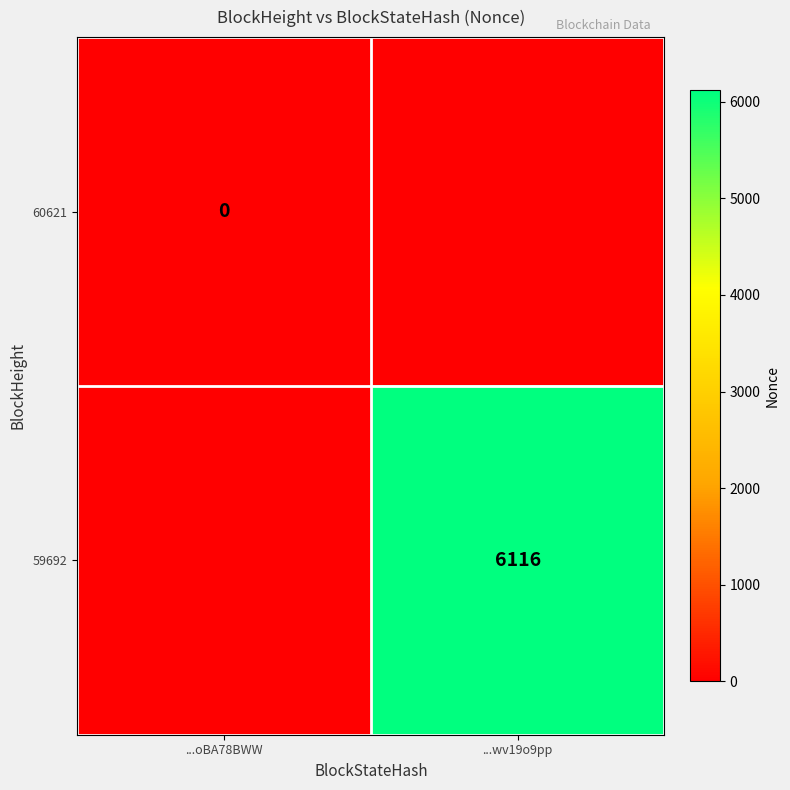

The 59692 series shows 9320 at ...wv19o9pp. True or false?

False